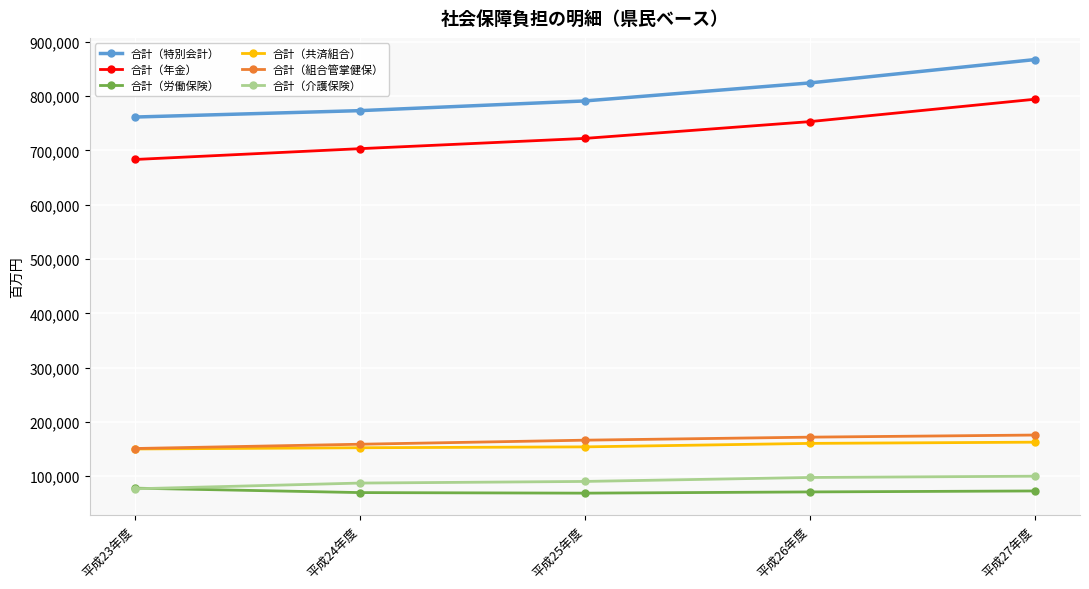

What is the spread (max minus min) of values at 平成24年度?

703112